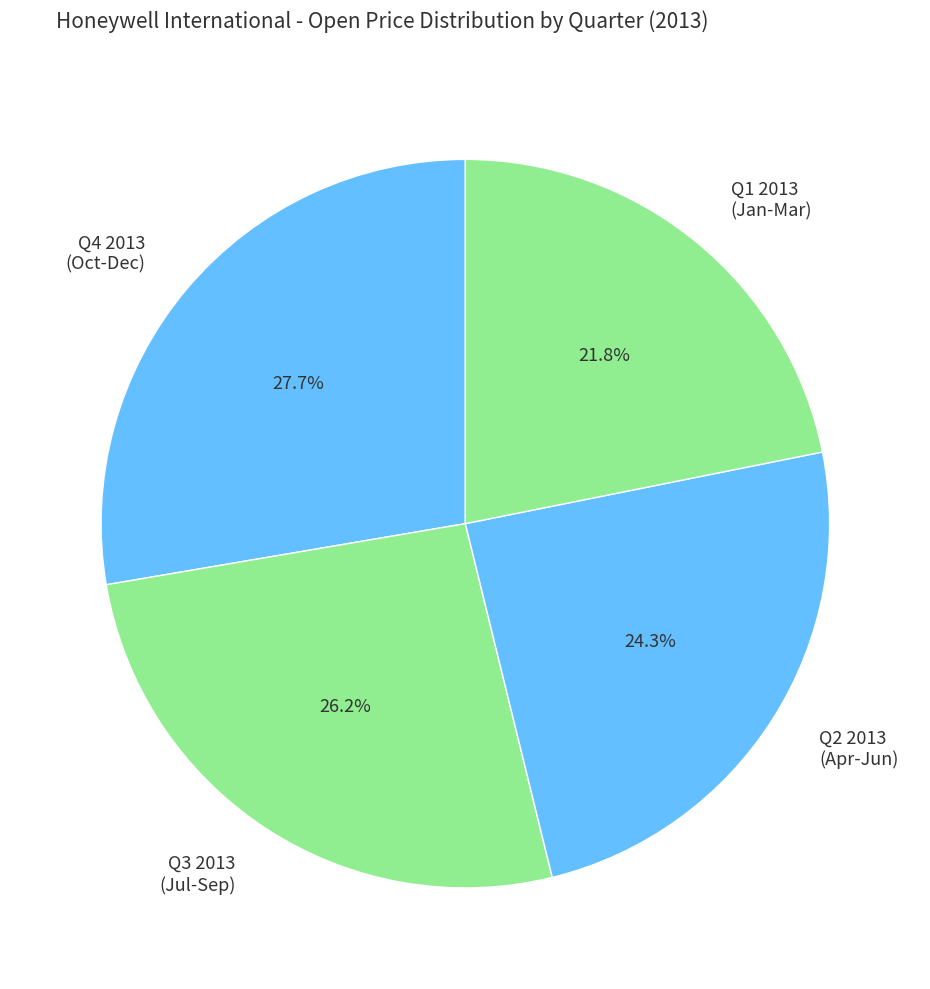

Approximately how many times larger is the value at Q2 2013 (Apr-Jun) compared to Q4 2013 (Oct-Dec)?

0.9